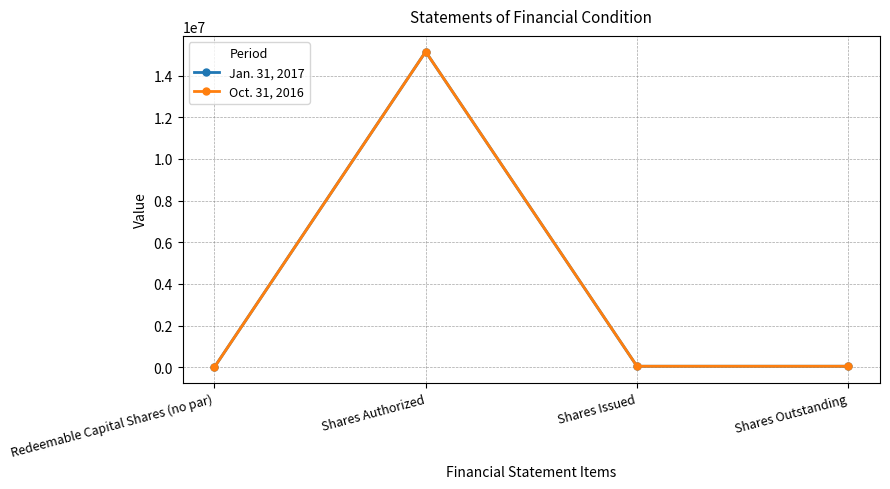

What is the average value of the Oct. 31, 2016 series?

3812500